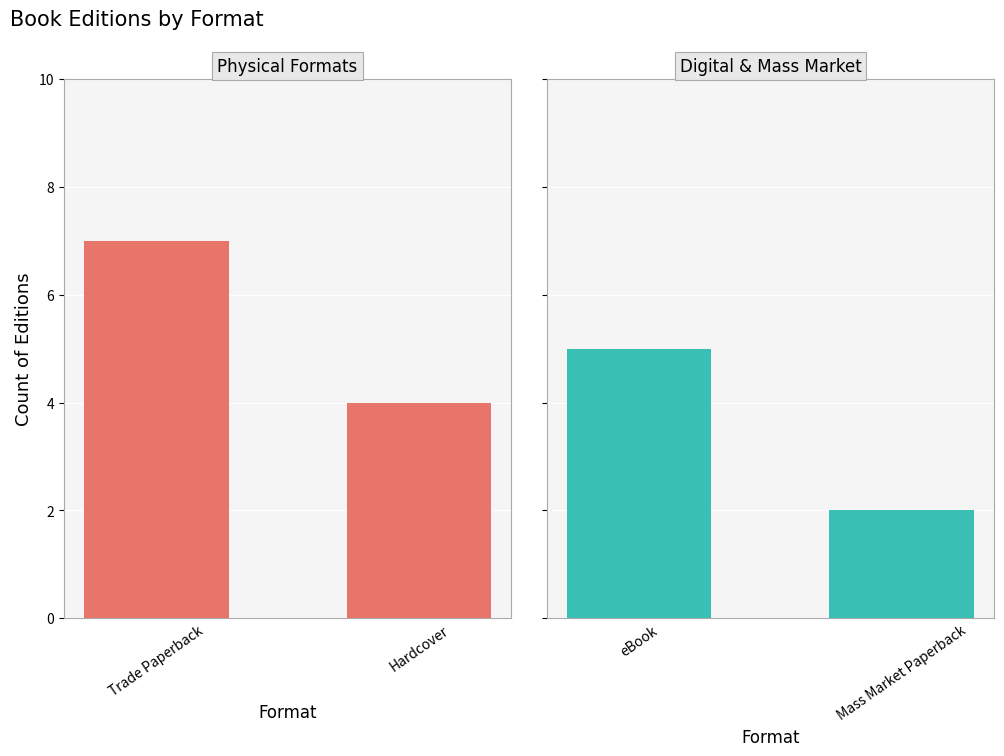

What is the difference between the Trade Paperback & Hardcover values at Hardcover and Trade Paperback?

3